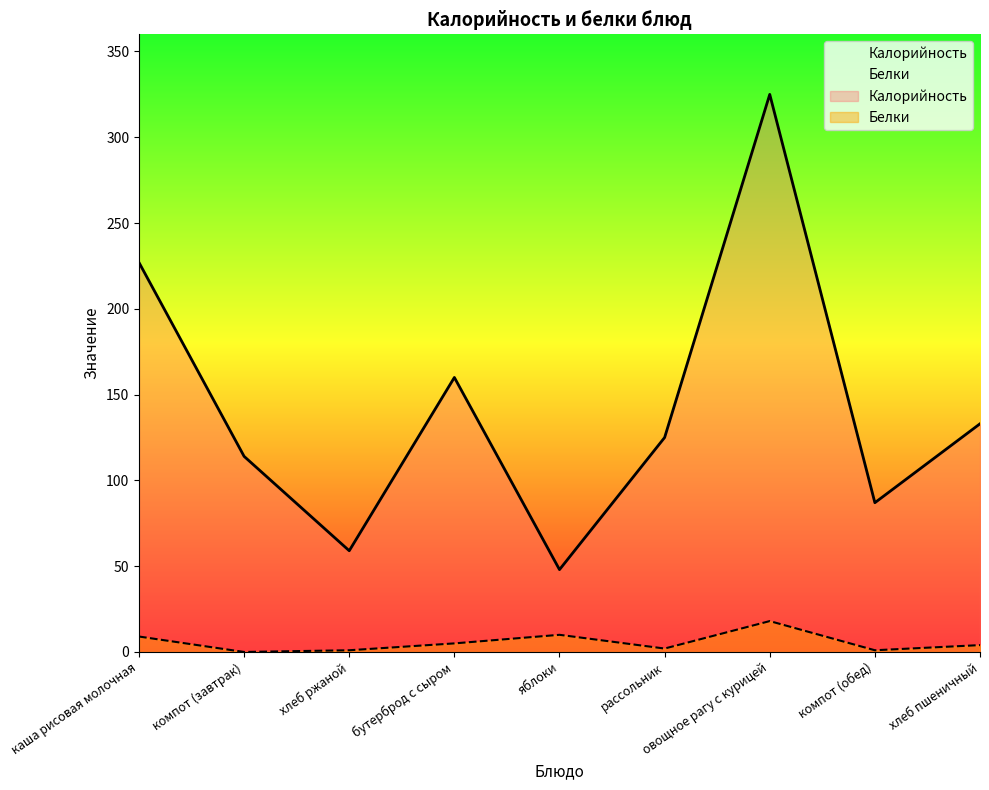

Does the chart have visible grid lines?

No